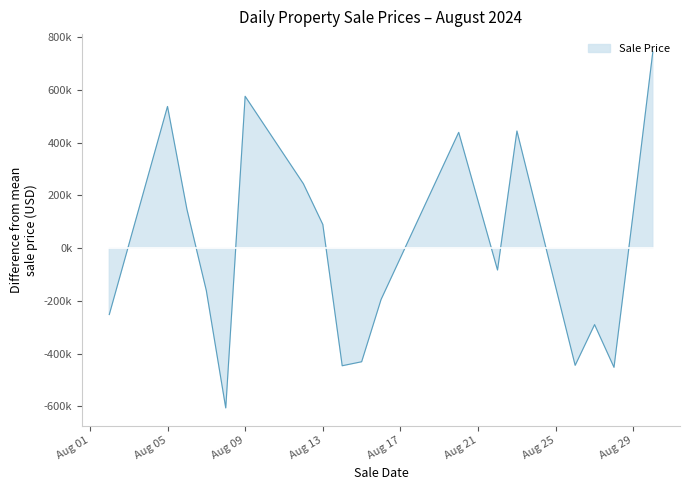

Where is the first local minimum?

2024-08-08